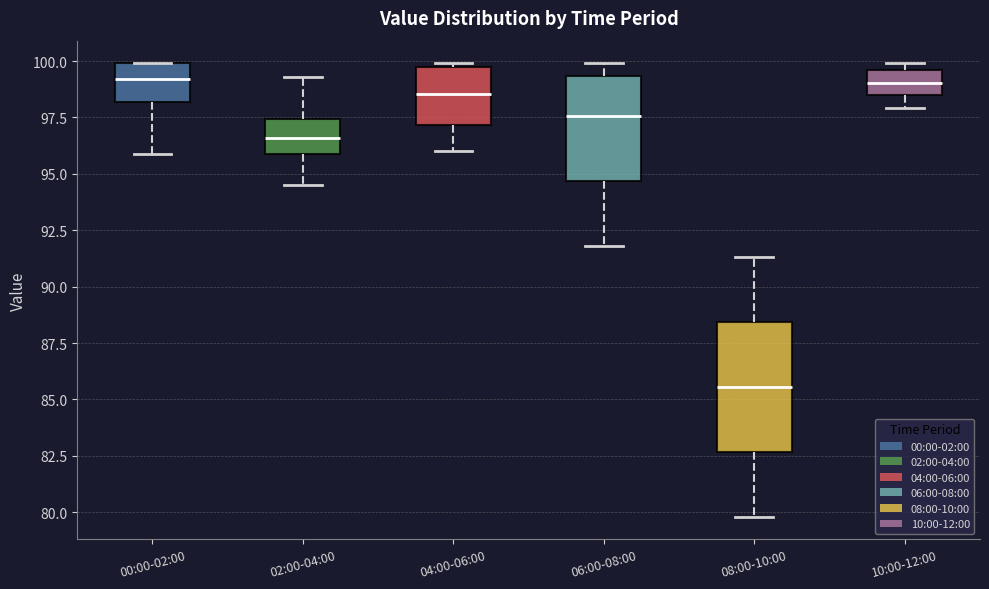

Reading left to right, transcribe this box plot: for each box, give where its median line is, the range the box spans, and where its two whiskers end, as read against the y-axis. The values are not printed on the chart, so give them approximately, as read against the axis.

00:00-02:00: median 99.0, box 98.0 to 100.0, whiskers 96.0 to 100.0
02:00-04:00: median 96.5, box 96.0 to 97.5, whiskers 94.5 to 99.5
04:00-06:00: median 98.5, box 97.0 to 99.5, whiskers 96.0 to 100.0
06:00-08:00: median 97.5, box 94.5 to 99.5, whiskers 92.0 to 100.0
08:00-10:00: median 85.5, box 82.5 to 88.5, whiskers 80.0 to 91.5
10:00-12:00: median 99.0, box 98.5 to 99.5, whiskers 98.0 to 100.0